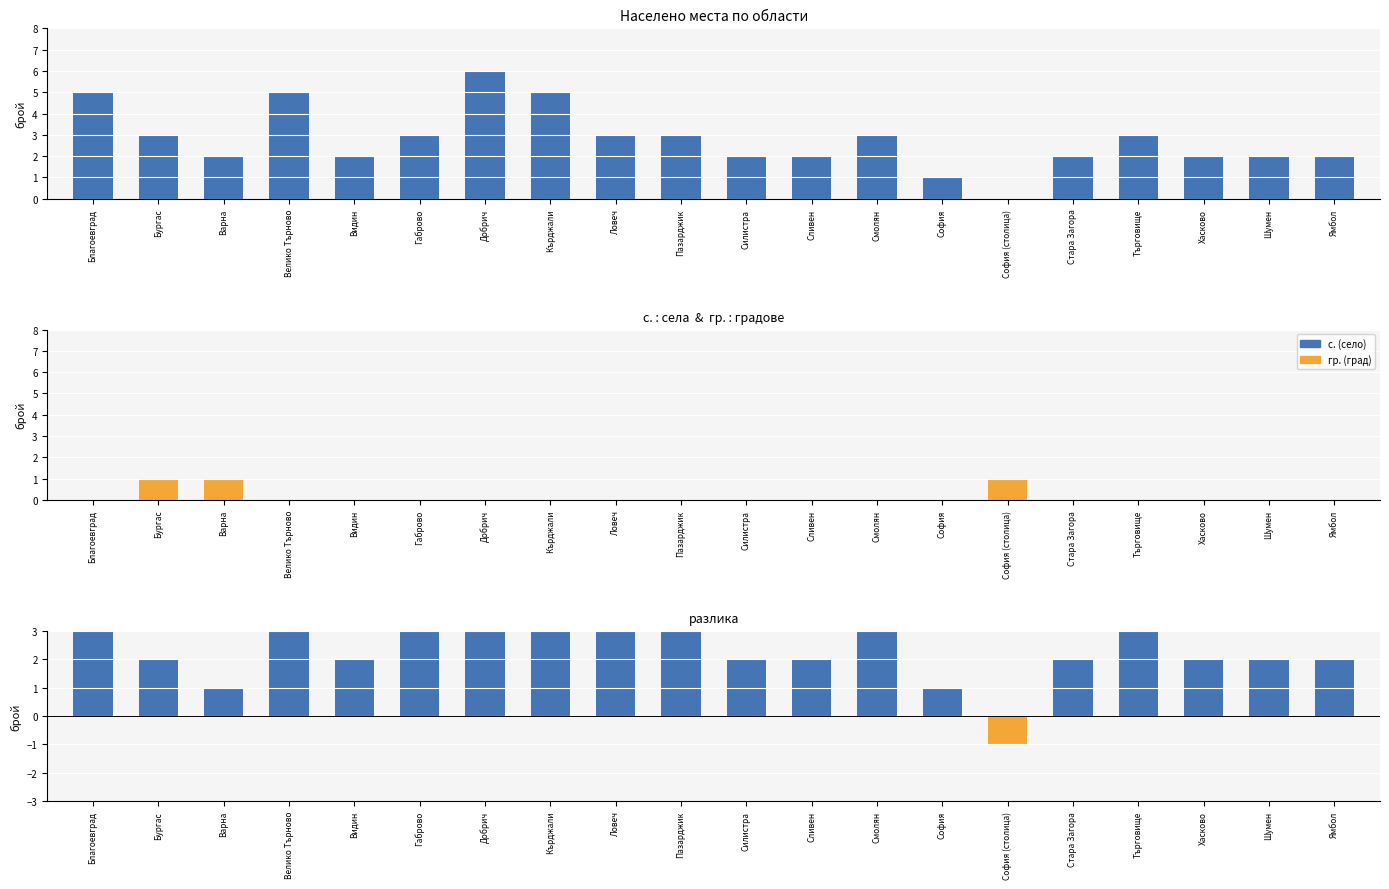

How many values in the с. series are below 3?

10